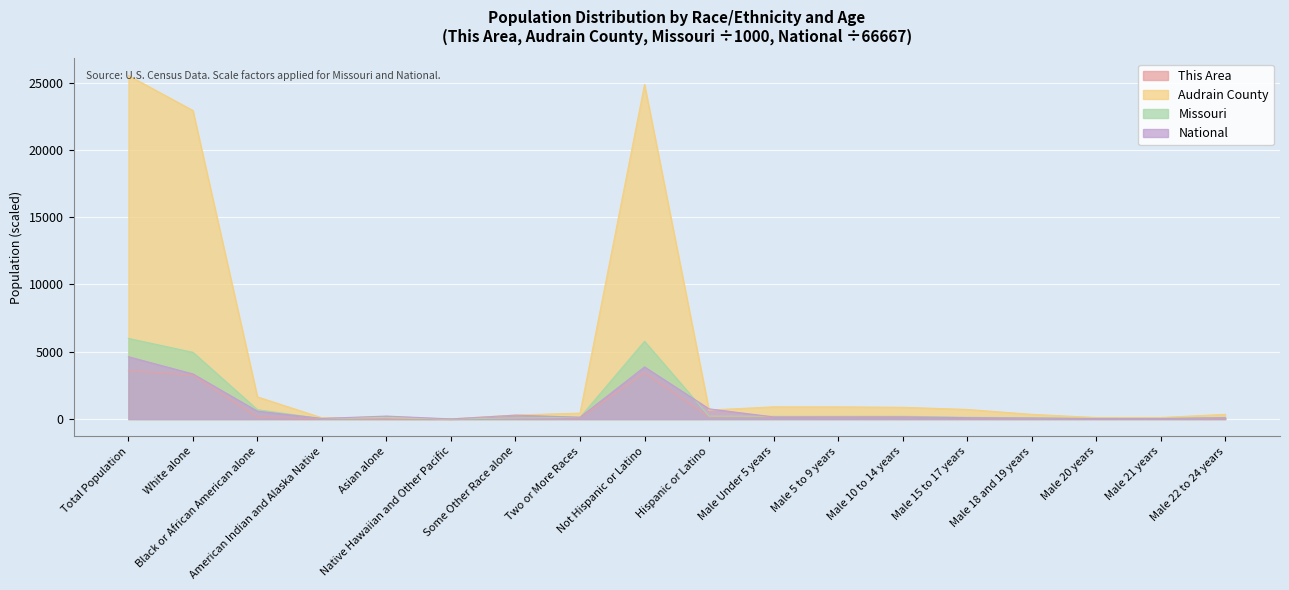

What position from the left is Black or African American alone?

3